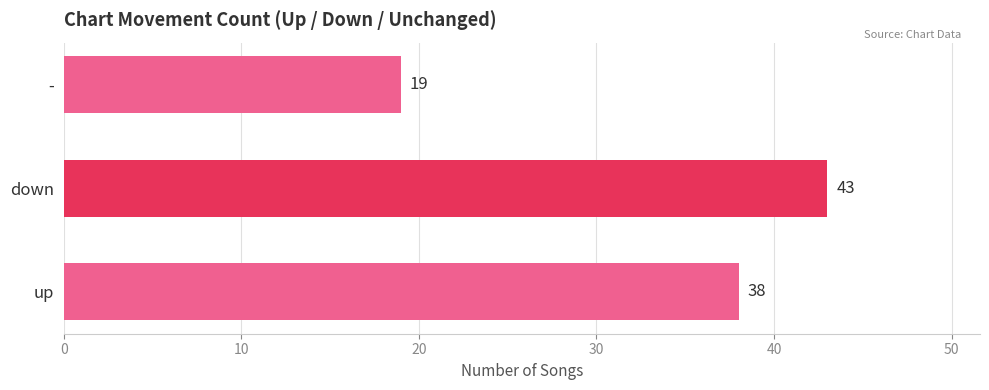

What is the change in value from up to -?

-19